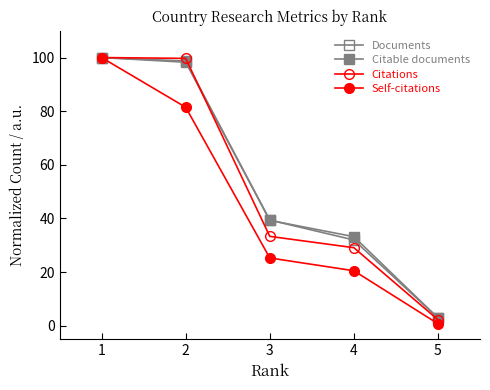

True or false: Citable documents and Self-citations intersect in this chart.

False